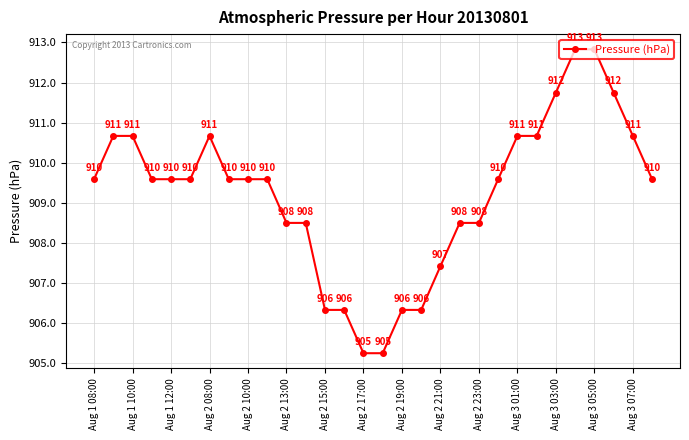

What is the value of the 9th point from the left?

909.6